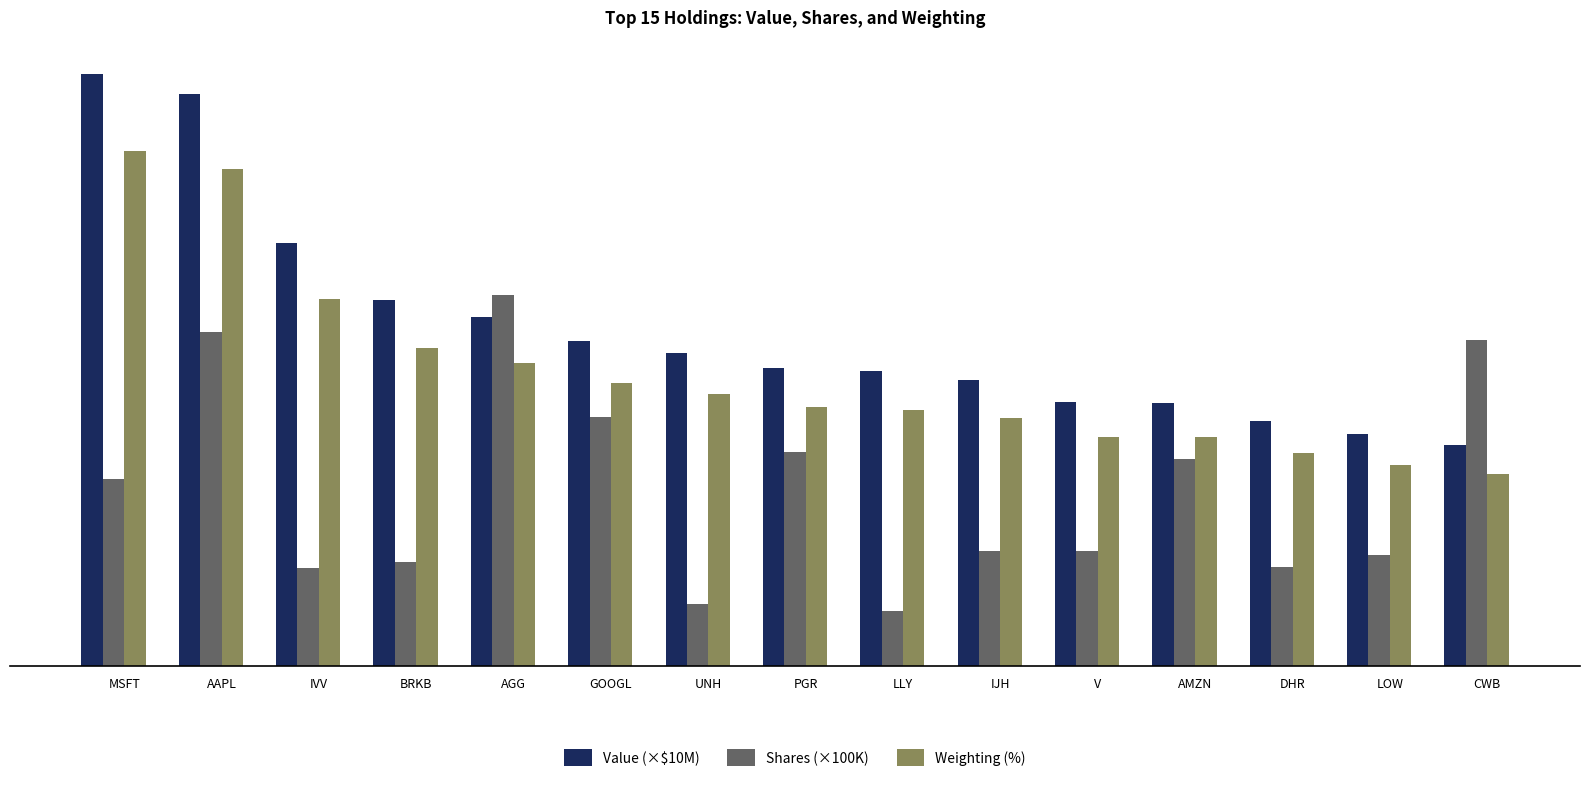

Which category has the lowest value across all series?

LLY